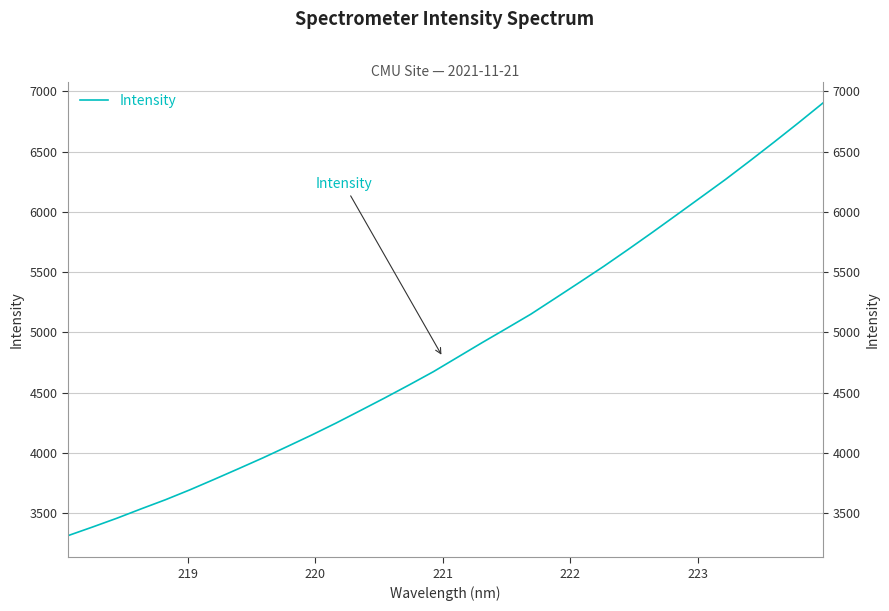

What is the average value?

4866.8